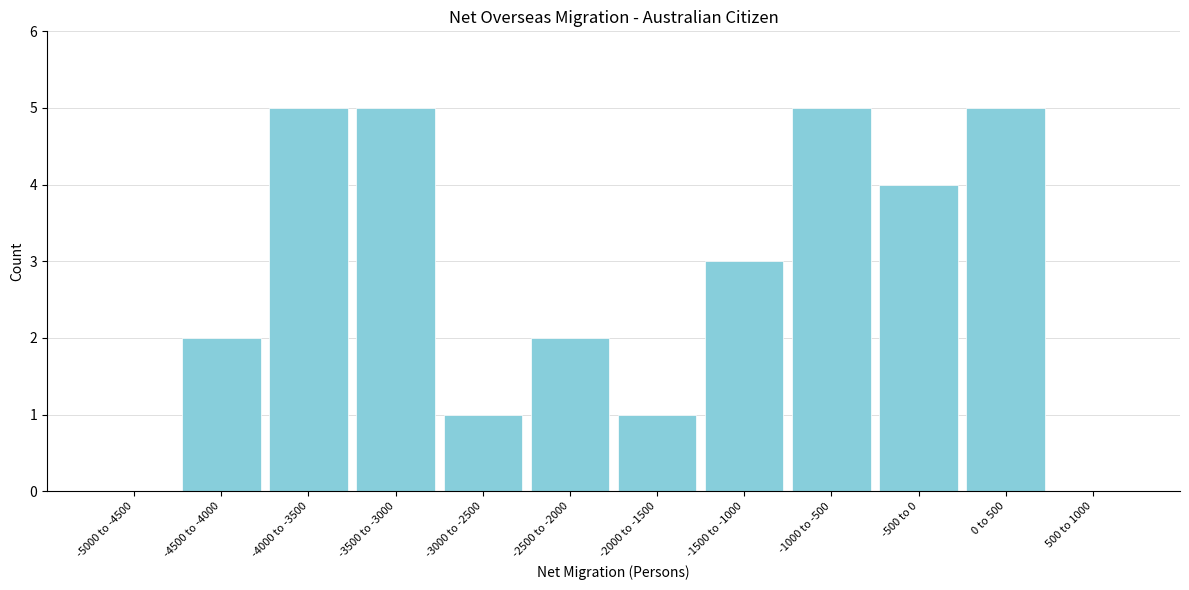

Reading left to right, transcribe all the data shown in this chart.

-5000 to -4500=0	-4500 to -4000=2	-4000 to -3500=5	-3500 to -3000=5	-3000 to -2500=1	-2500 to -2000=2	-2000 to -1500=1	-1500 to -1000=3	-1000 to -500=5	-500 to 0=4	0 to 500=5	500 to 1000=0